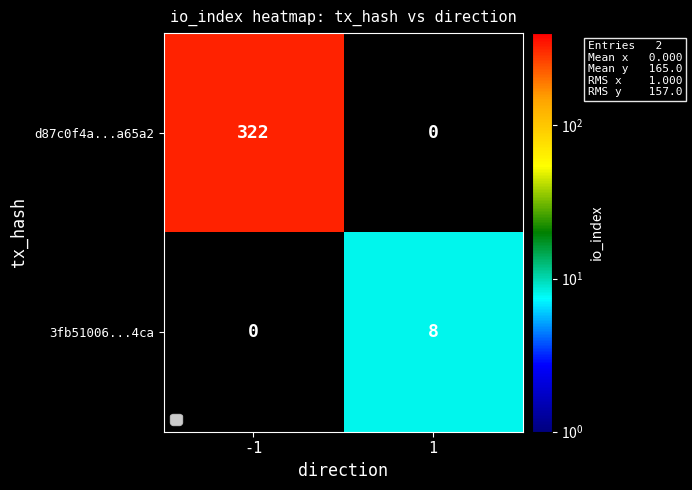

How many series are shown in this chart?

2